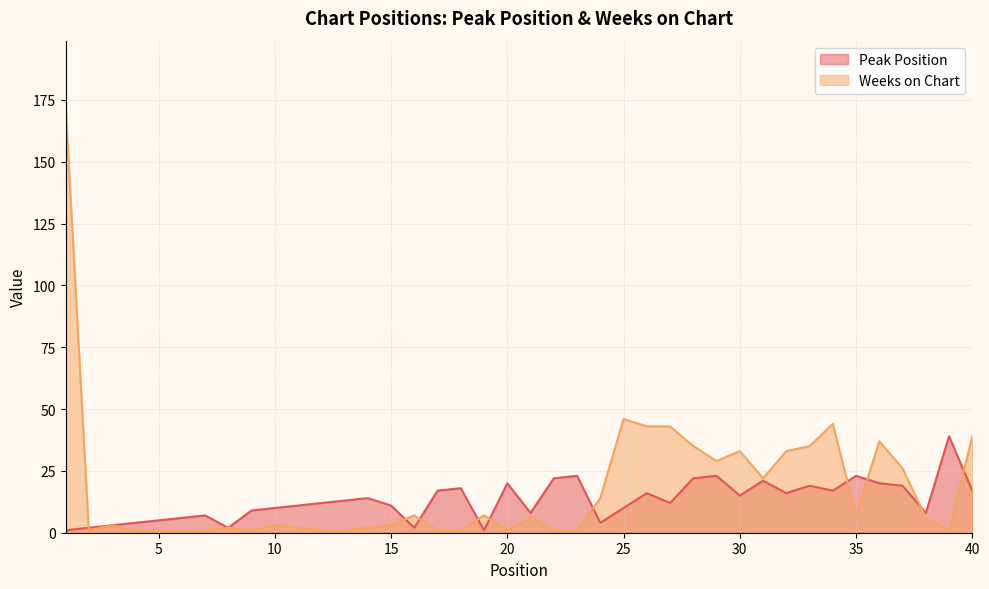

How many lines are shown in the chart?

2